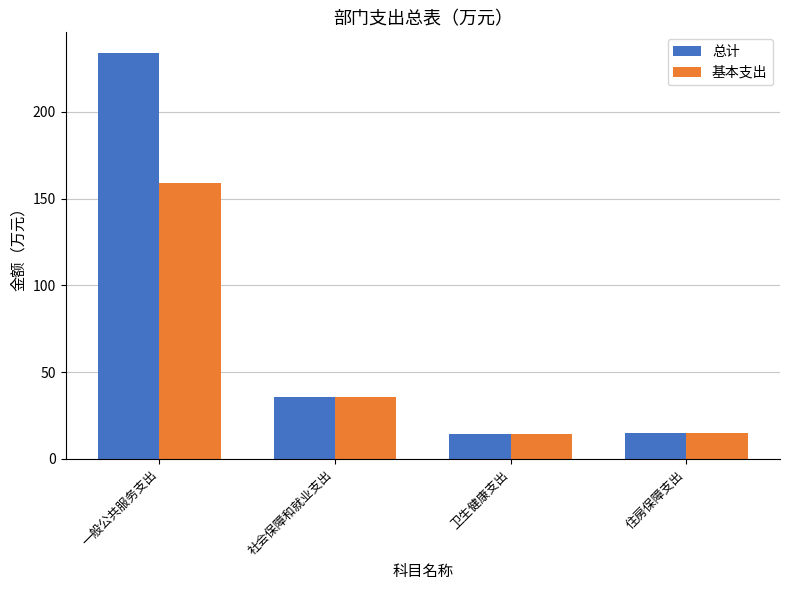

What position from the right is 住房保障支出?

1